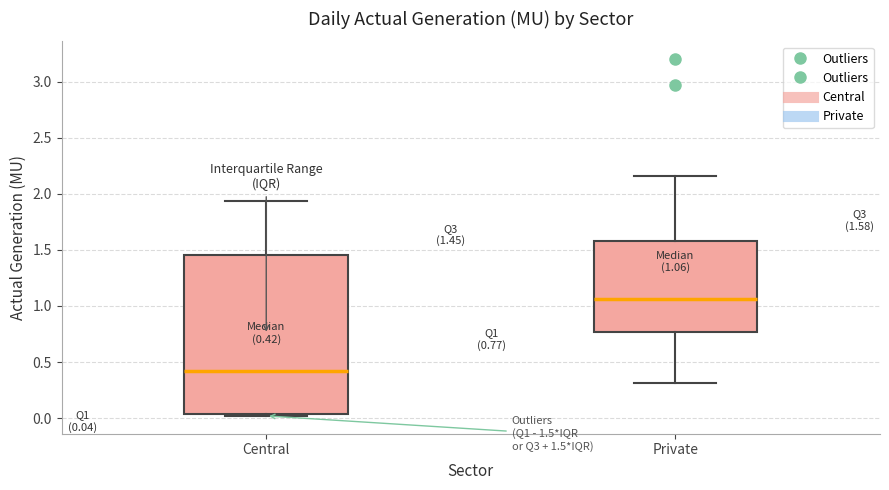

Which box has the lowest median line?

Central